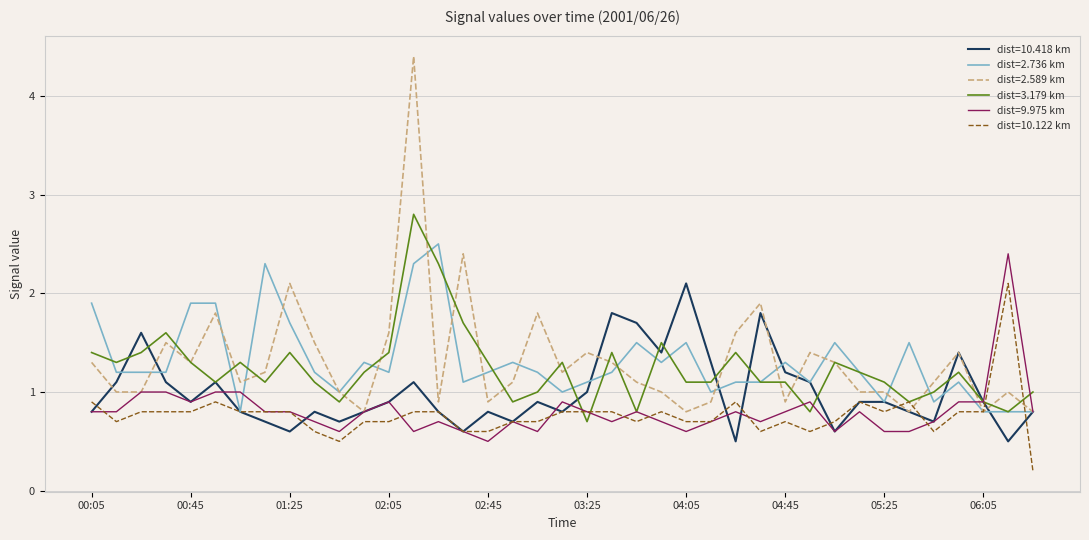

What is the maximum value for dist=2.736 km?

2.5